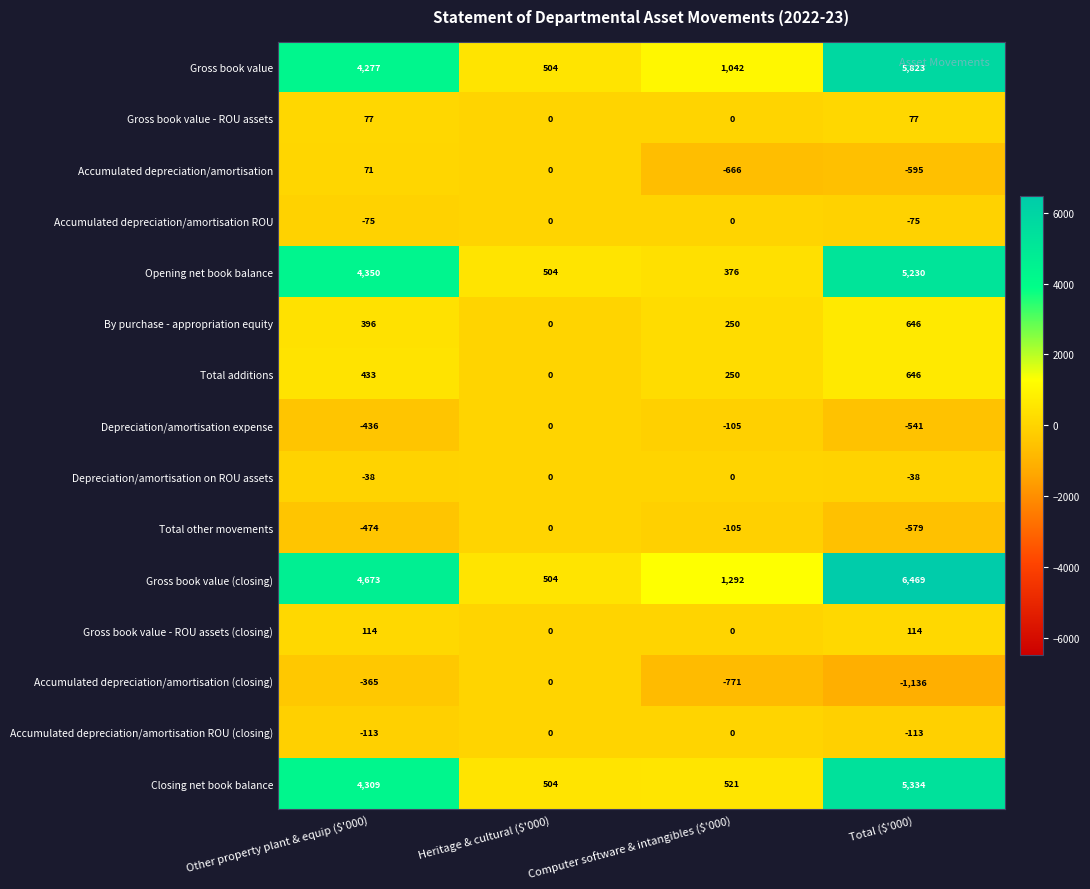

What is the greatest value displayed?

6469